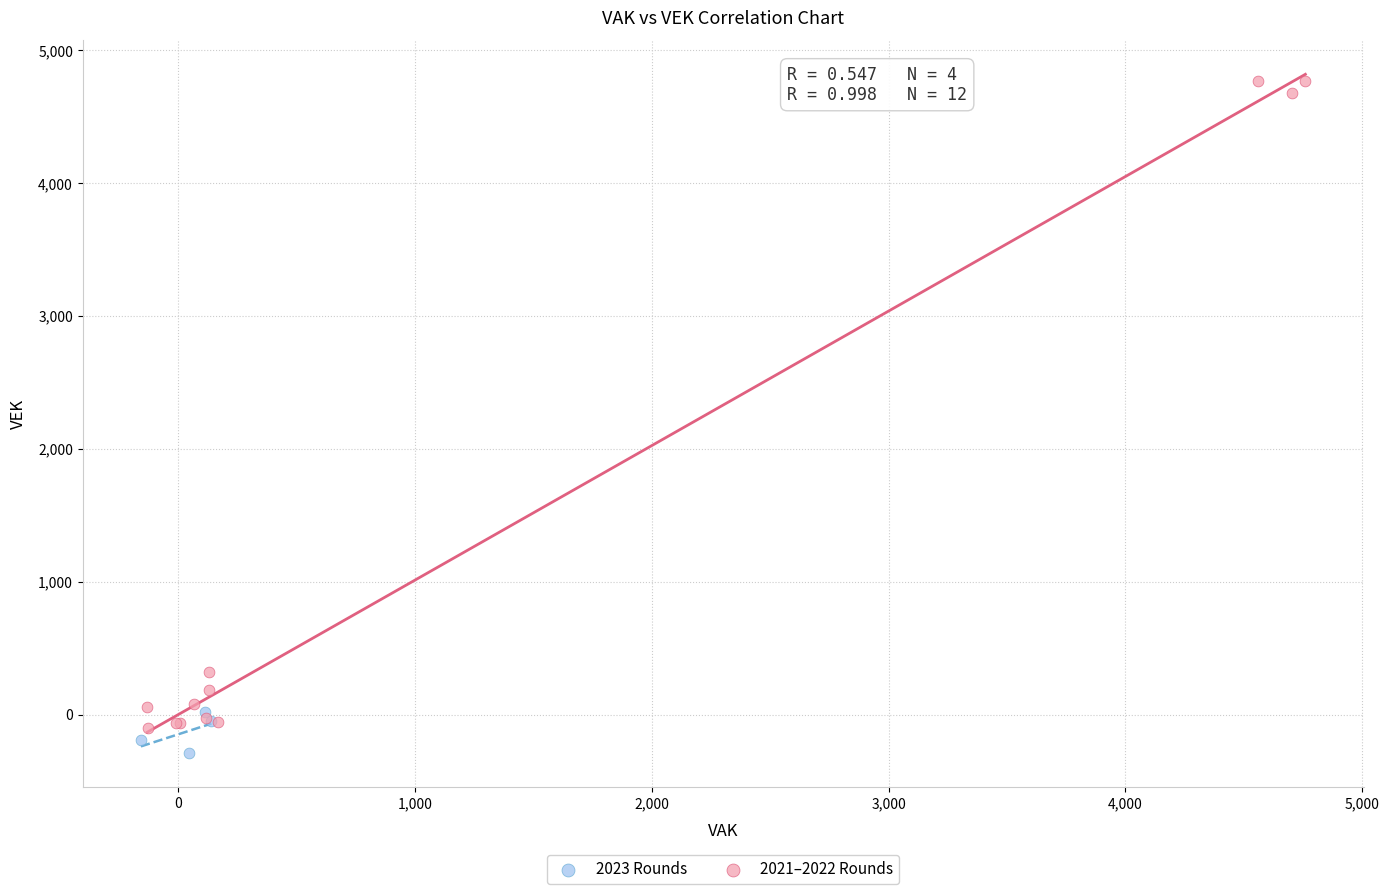

Which series has the largest Y range (max minus min)?

2021–2022 Rounds